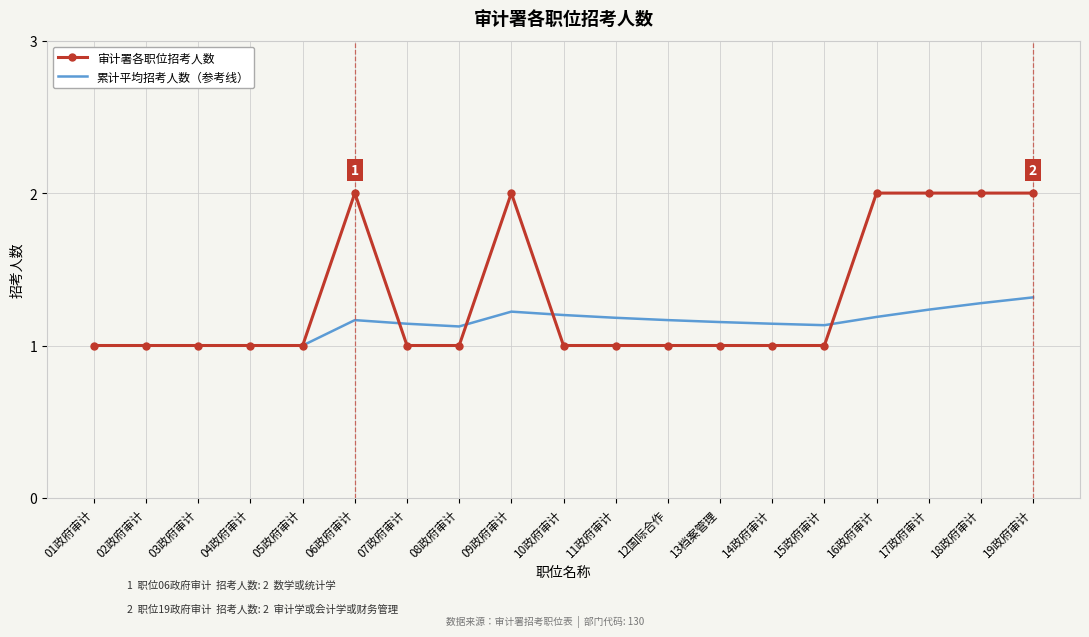

What is the sum of the 审计署各职位招考人数 values at 18政府审计 and 12国际合作?

3.0